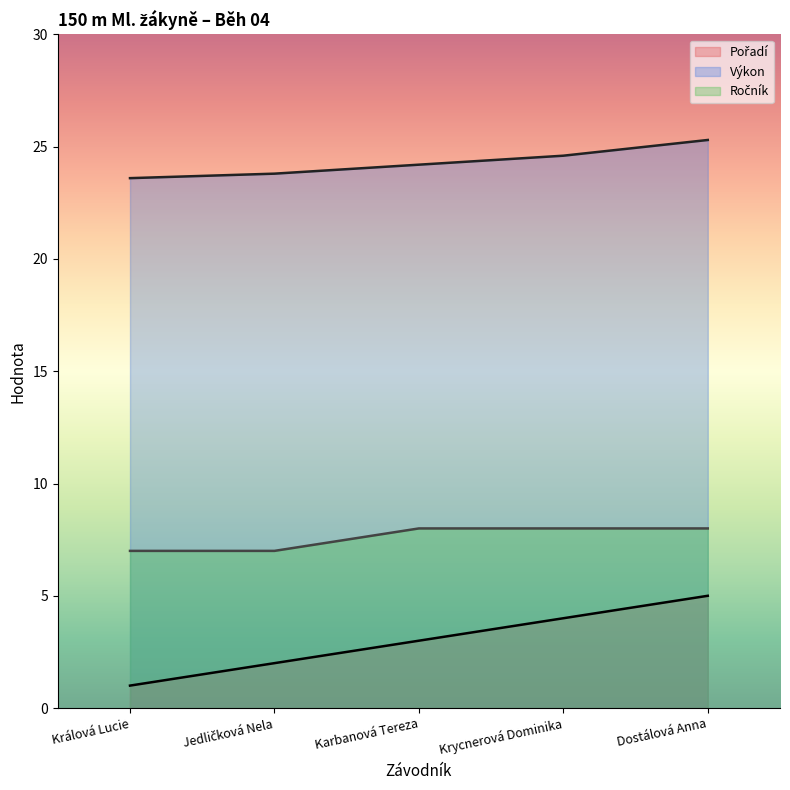

What is the label of the 2nd point from the right?

Krycnerová Dominika